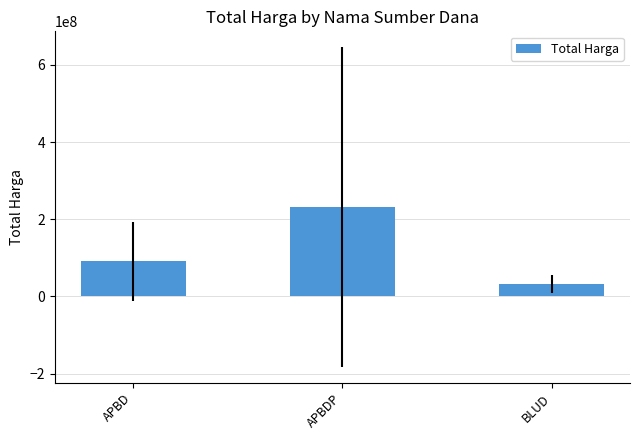

What is the sum of the values at APBDP and APBD?

322192258.7